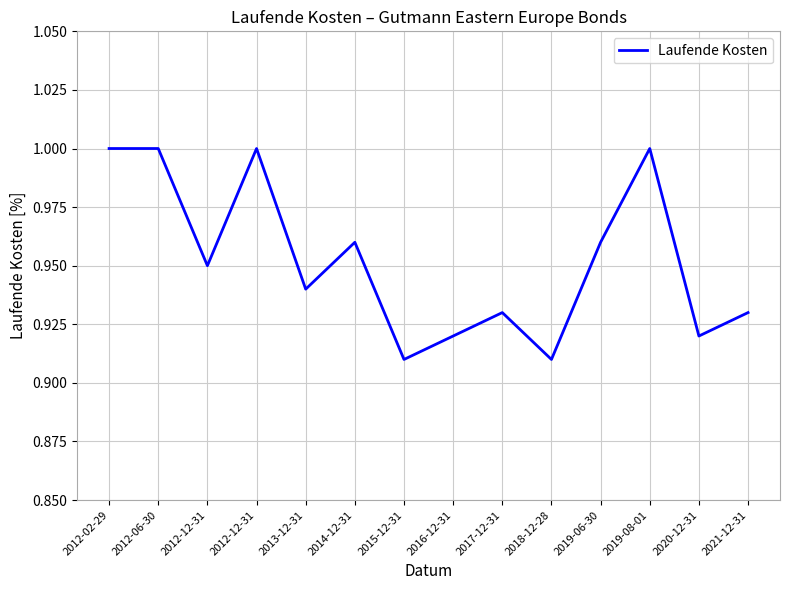

What is the label of the 4th point from the right?

2019-06-30